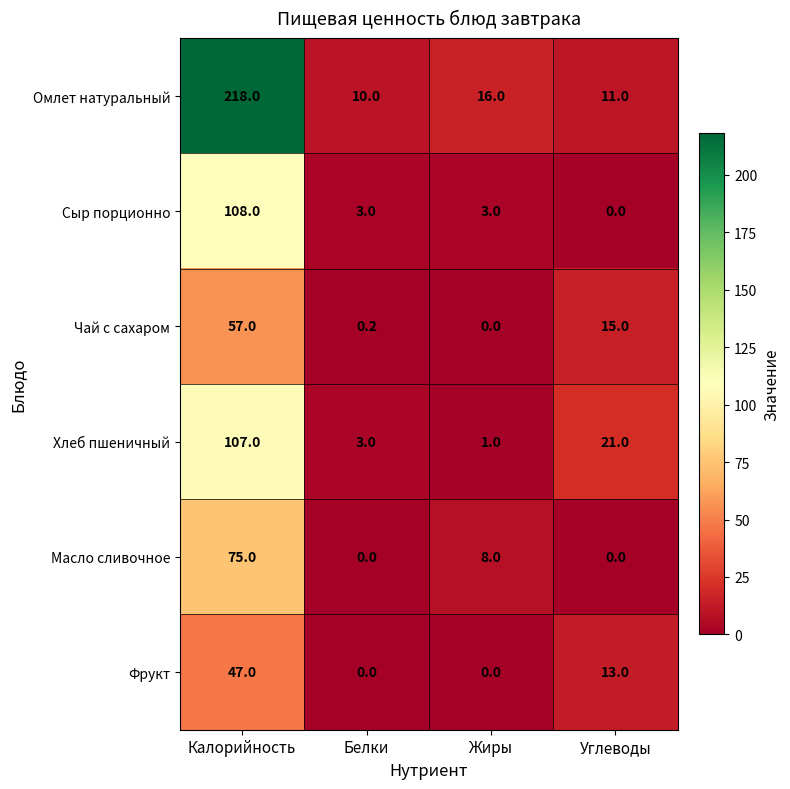

Reading left to right, transcribe all the data shown in this chart.

Омлет натуральный: Калорийность=218.0	Белки=10.0	Жиры=16.0	Углеводы=11.0
Сыр порционно: Калорийность=108.0	Белки=3.0	Жиры=3.0	Углеводы=0.0
Чай с сахаром: Калорийность=57.0	Белки=0.2	Жиры=0.0	Углеводы=15.0
Хлеб пшеничный: Калорийность=107.0	Белки=3.0	Жиры=1.0	Углеводы=21.0
Масло сливочное: Калорийность=75.0	Белки=0.0	Жиры=8.0	Углеводы=0.0
Фрукт: Калорийность=47.0	Белки=0.0	Жиры=0.0	Углеводы=13.0